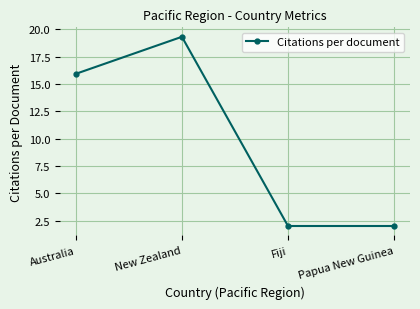

Which label corresponds to the largest value in the chart?

New Zealand